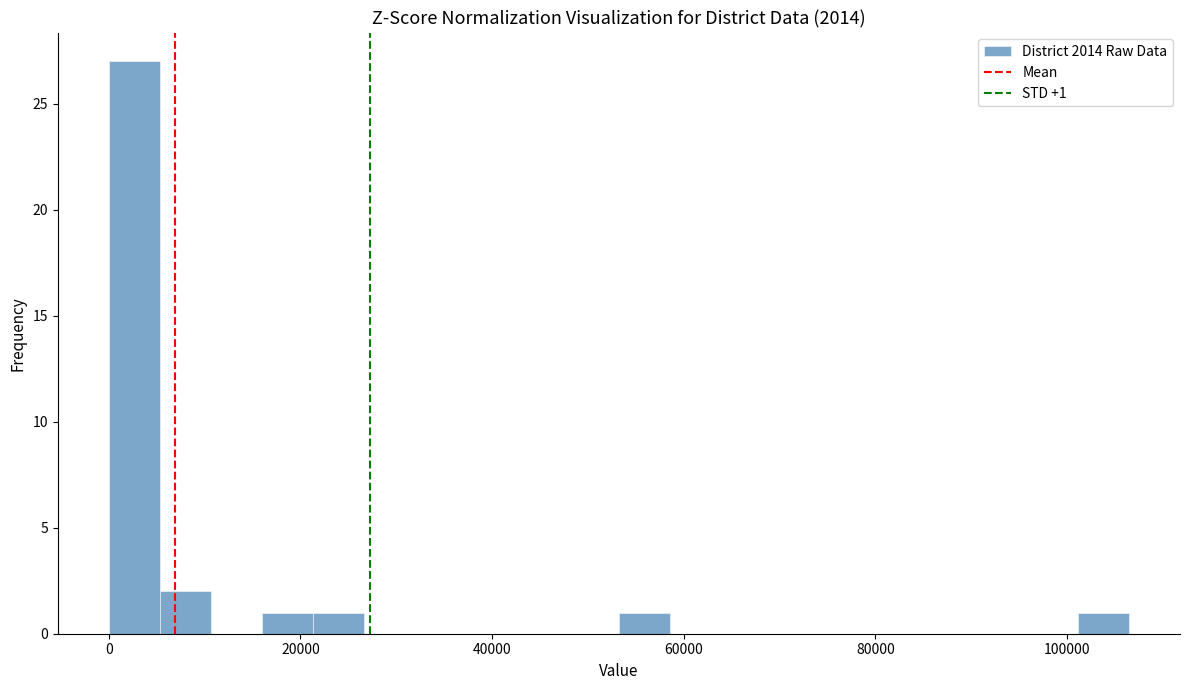

Read against the x-axis, roughly where is the centre of the tallest bar?

2000